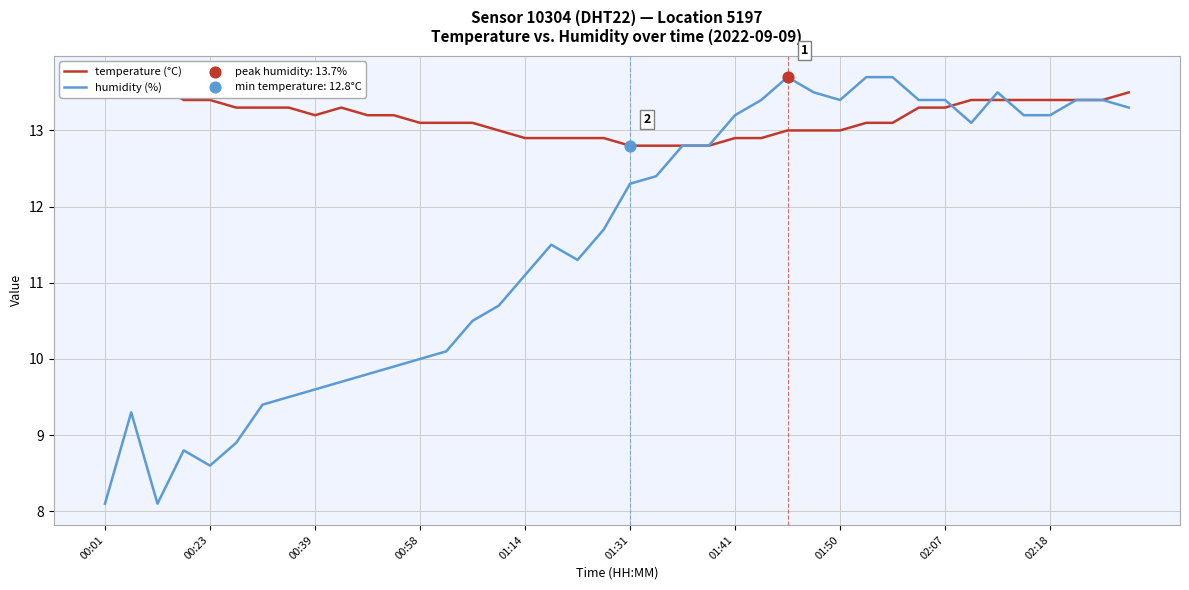

Which series reaches the maximum Y coordinate?

humidity (%)